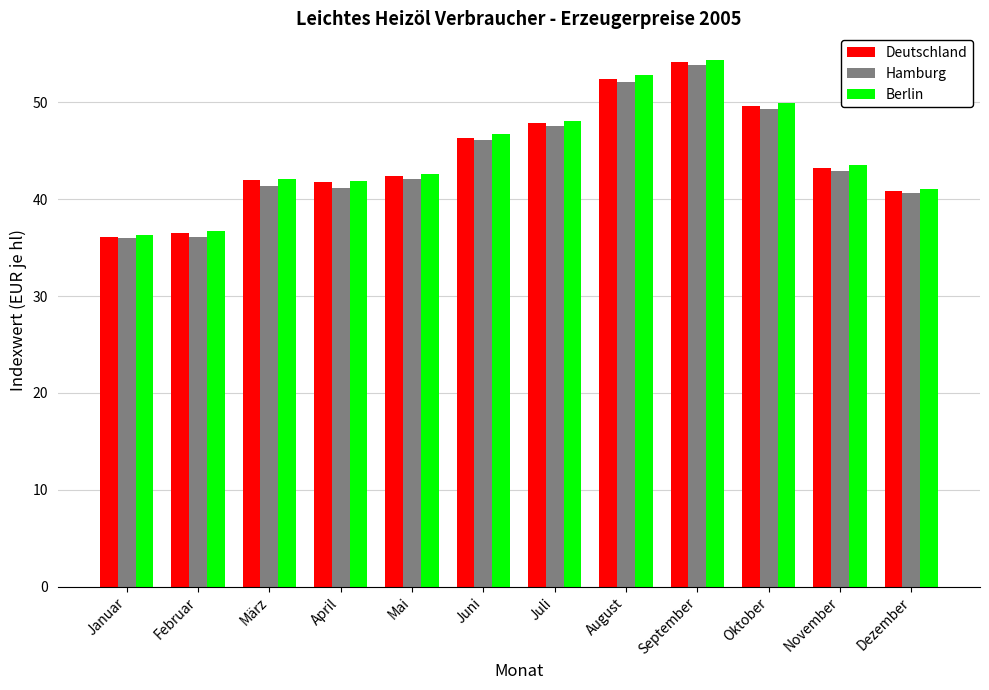

At which category is the sum across all series the highest?

September